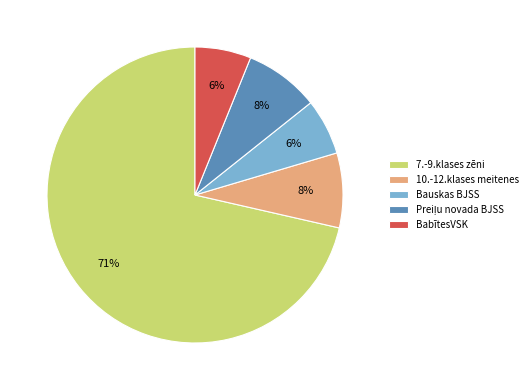

How many segments does this pie chart have?

5